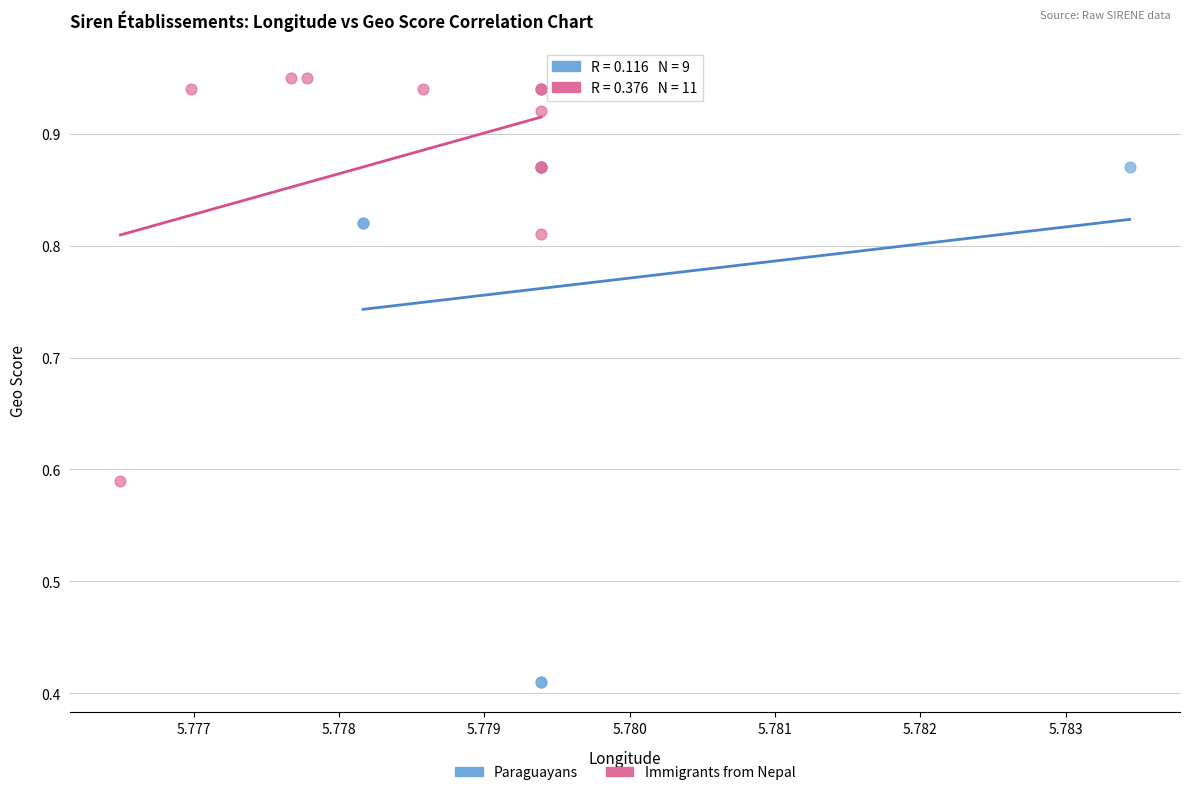

What are all the series names shown in the legend?

Paraguayans, Immigrants from Nepal